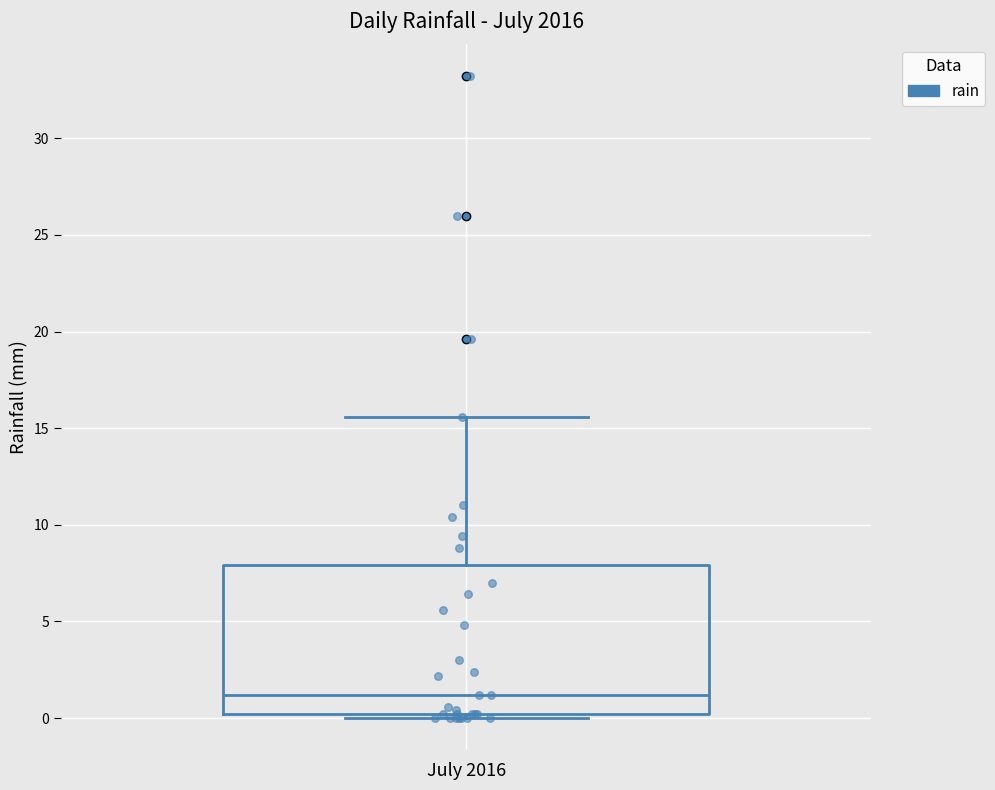

Transcribe this box plot: give where the median line is, the range the box spans, and where the two whiskers end, as read against the y-axis. The values are not printed on the chart, so give them approximately, as read against the axis.

median 1.0, box 0.0 to 8.0, whiskers 0.0 (just below the box's lower edge) to 15.5